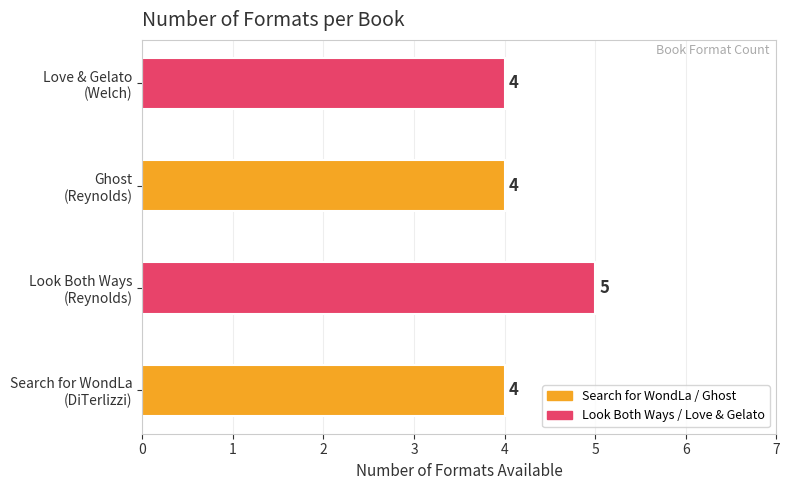

What is the sum of all values?

17